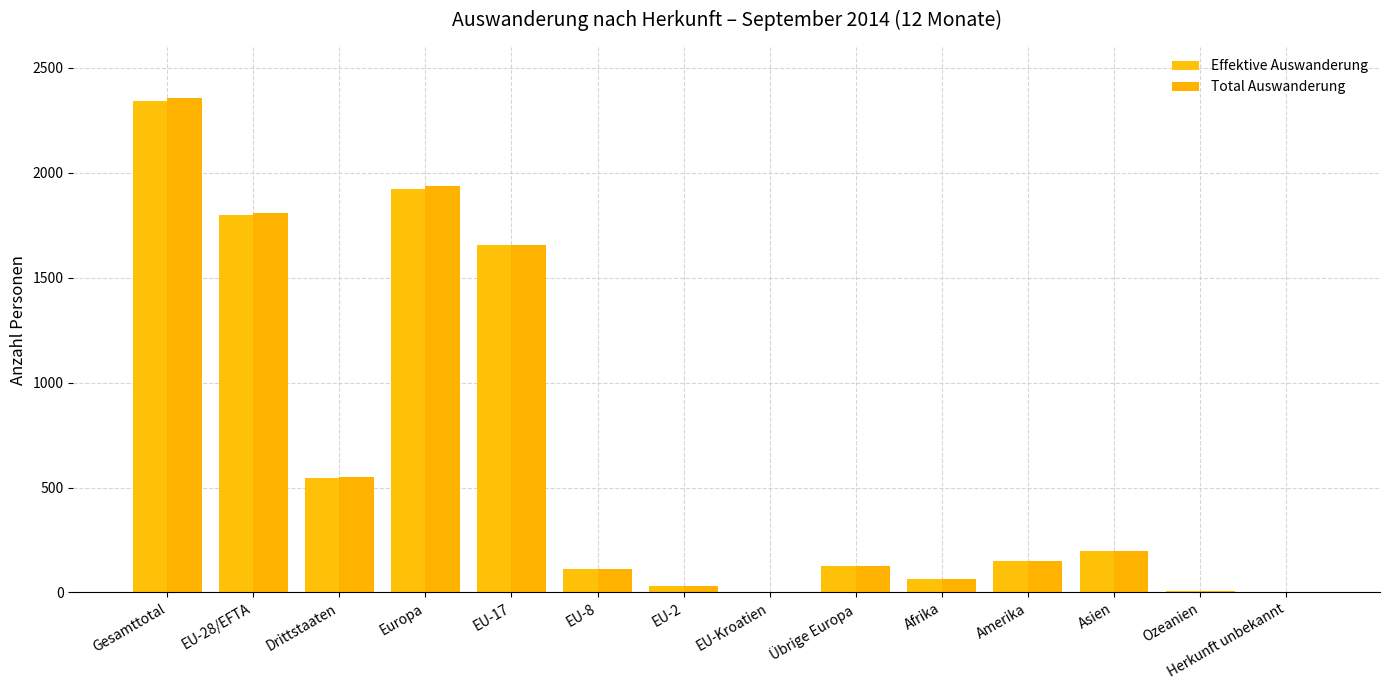

What is the value of the Total Auswanderung bar at the 11th from the left?

151